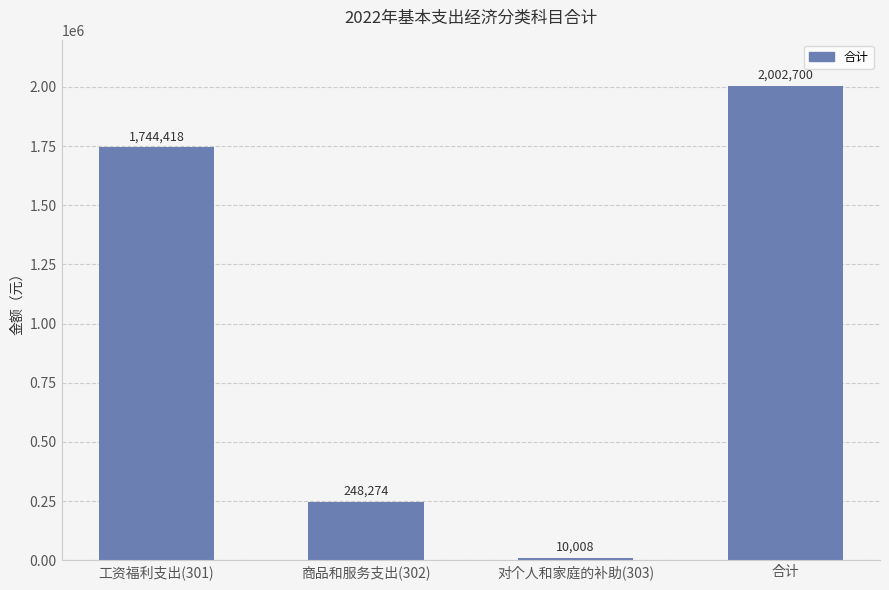

What position from the left is 对个人和家庭的补助(303)?

3